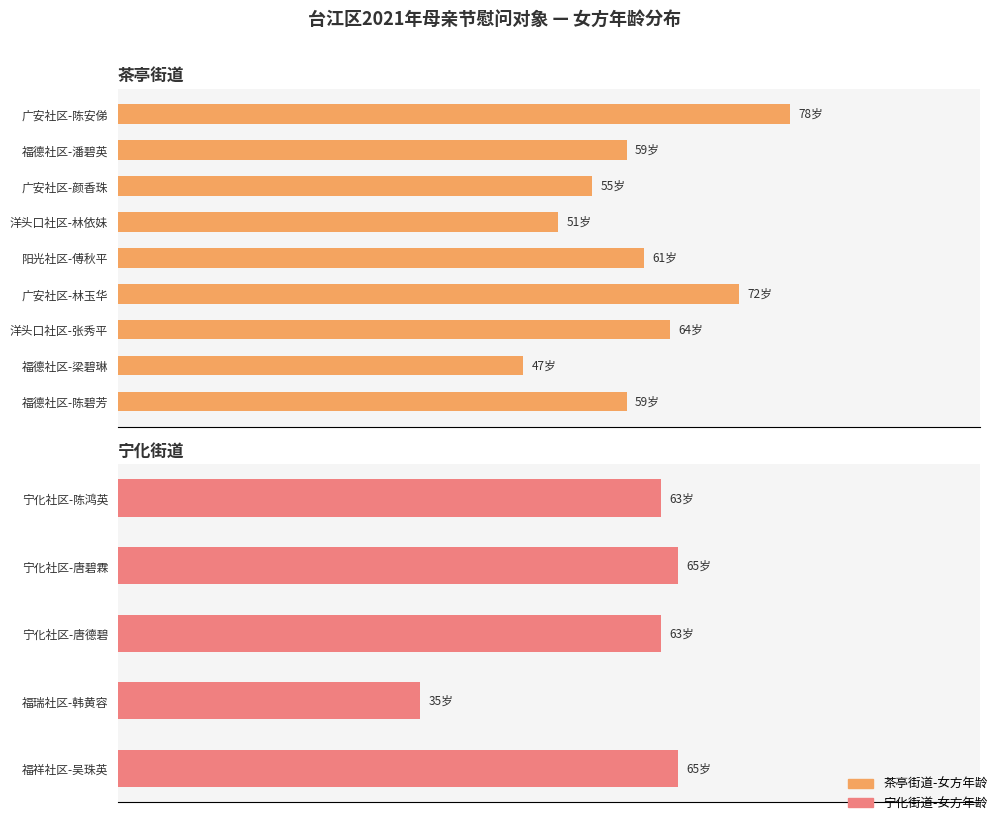

The chart shows a value of 63 at 宁化社区-唐德碧. True or false?

True